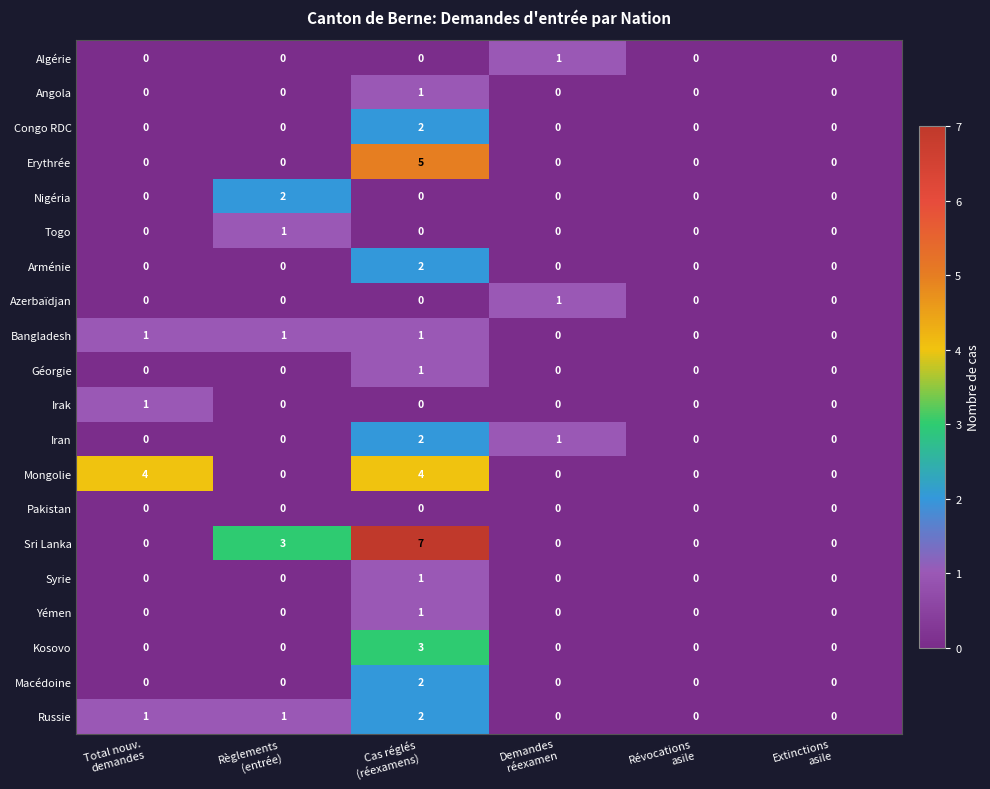

Which series has the widest spread of values?

Sri Lanka